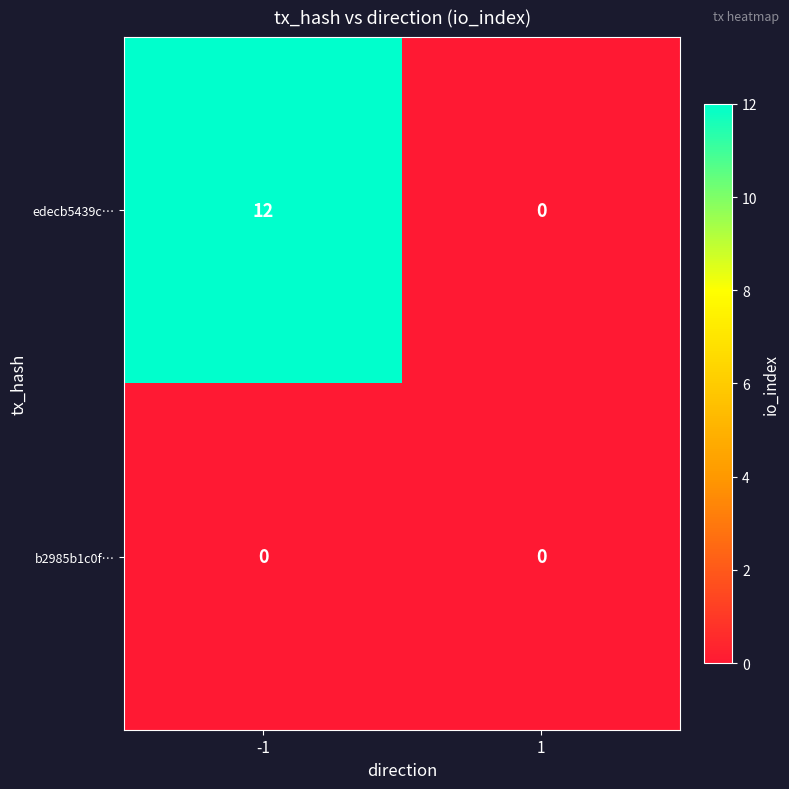

Which series changed the most between -1 and 1?

edecb5439c…